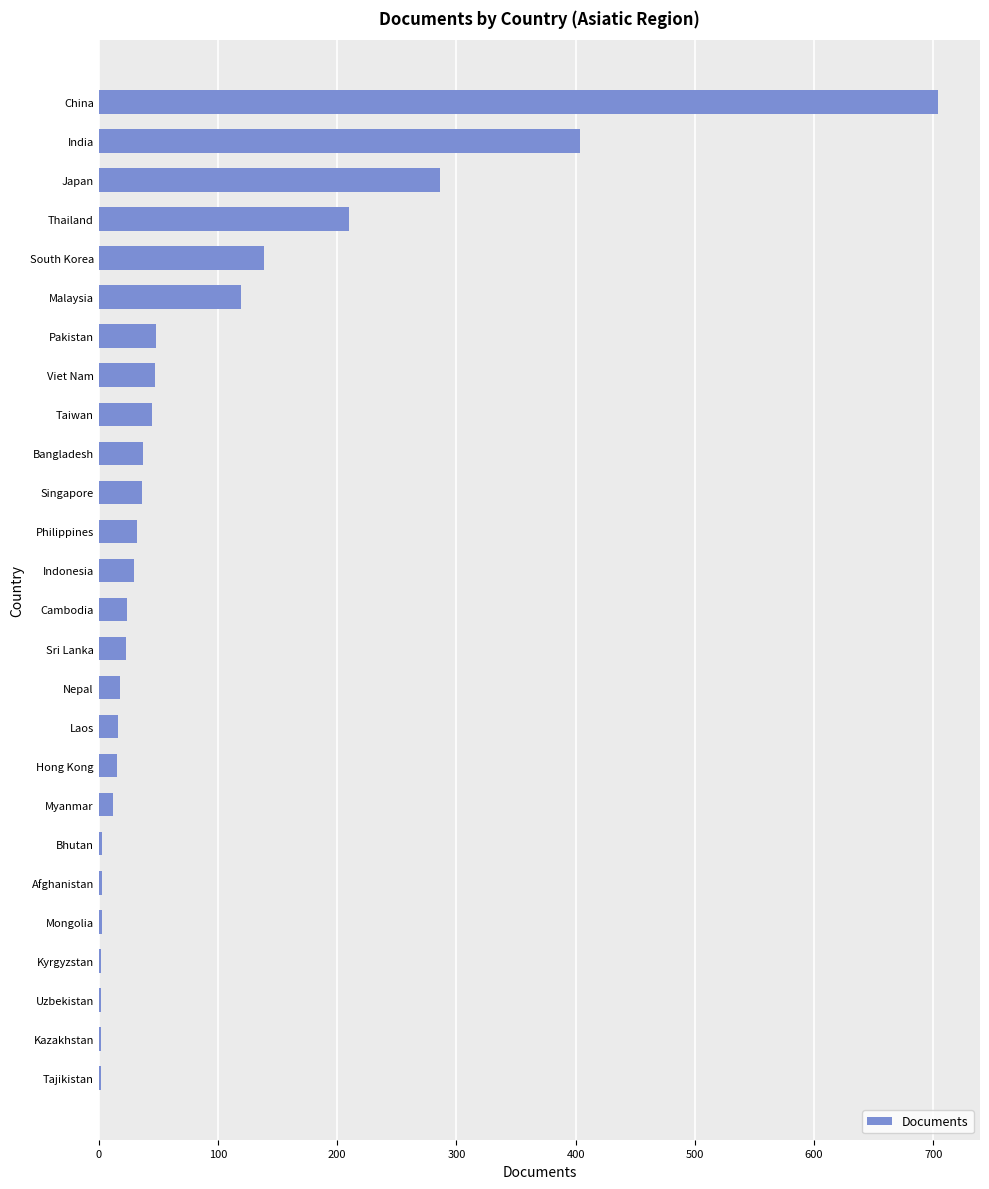

What is the maximum value shown in the chart?

704